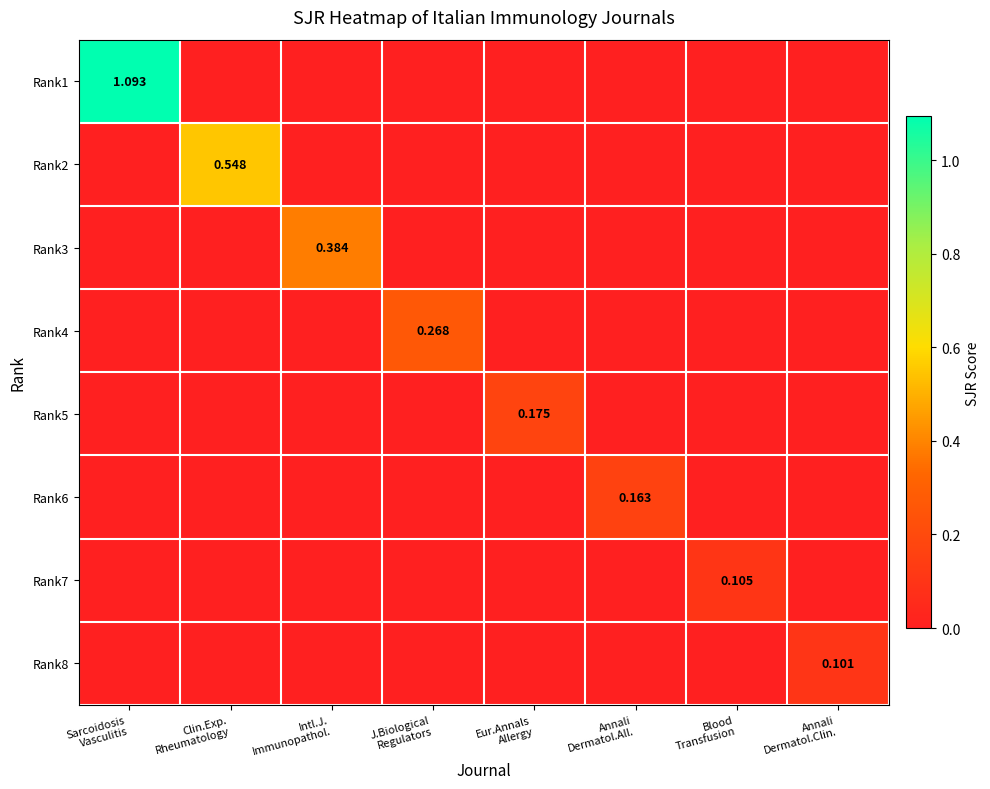

How many positive values does the Rank3 series have?

1